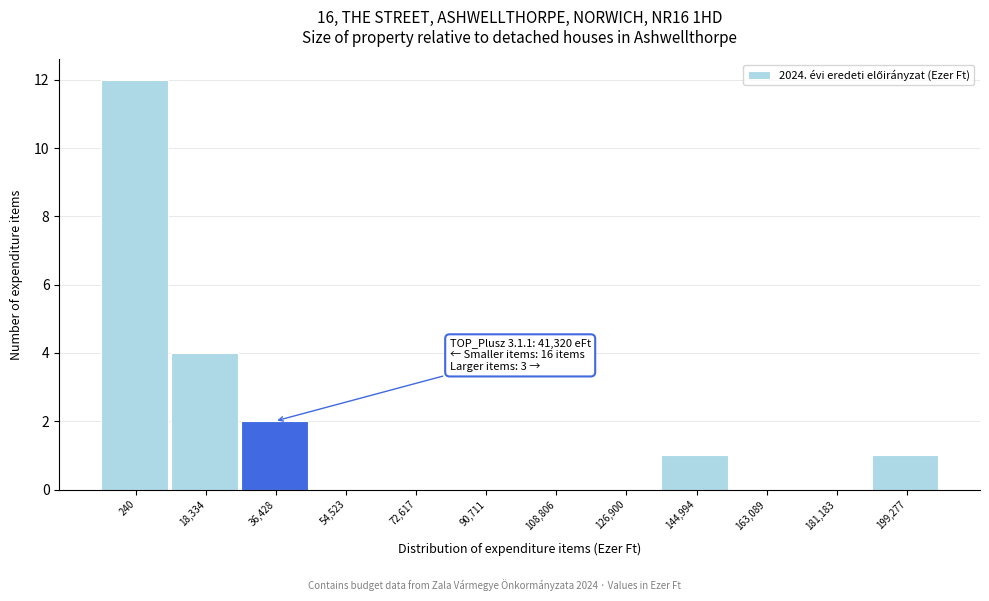

Reading left to right, extract all data points from this chart.

240=12	18,334=4	36,428=2	54,523=0	72,617=0	90,711=0	108,806=0	126,900=0	144,994=1	163,089=0	181,183=0	199,277=1